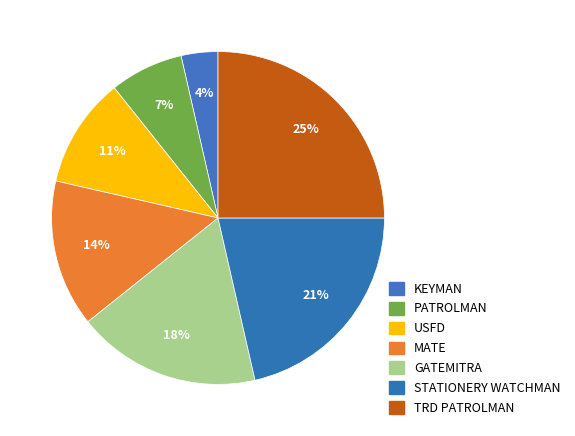

How many segments does this pie chart have?

7